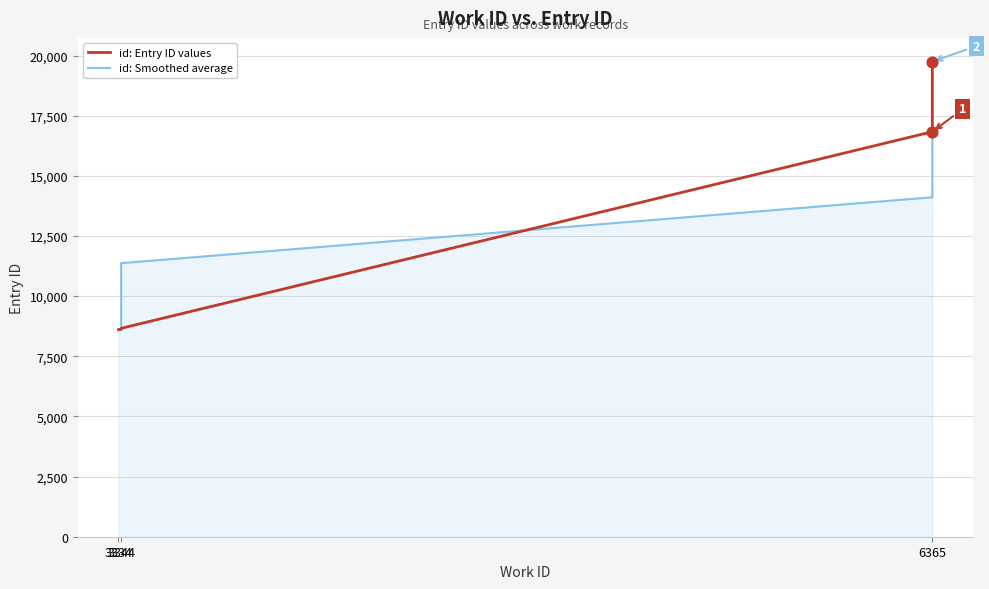

Which series contains the lowest Y value?

id: Entry ID values